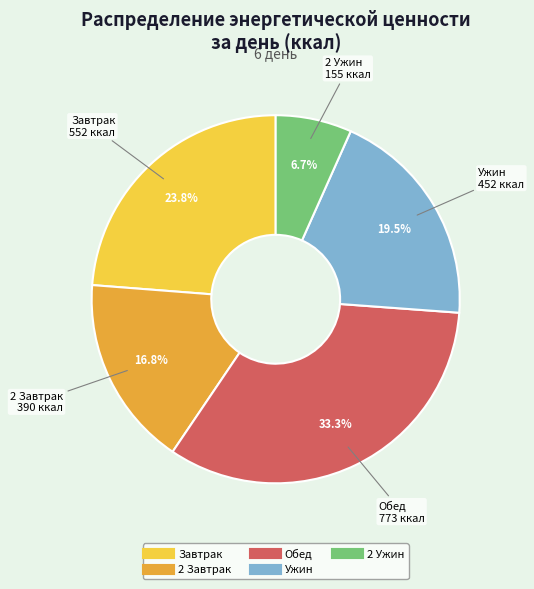

Count the number of slices in the pie.

5